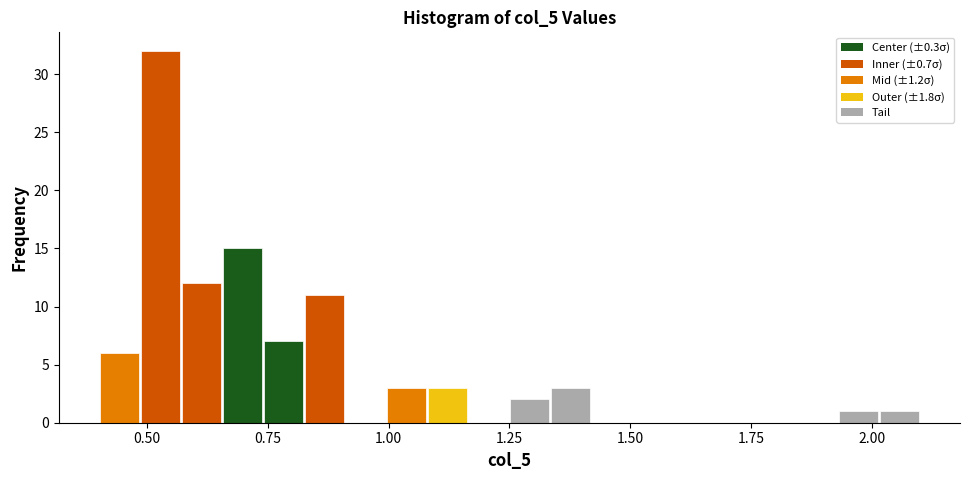

Around what value on the x-axis is the tallest bar? Give the approximate position of its centre, as read against the axis.

0.55